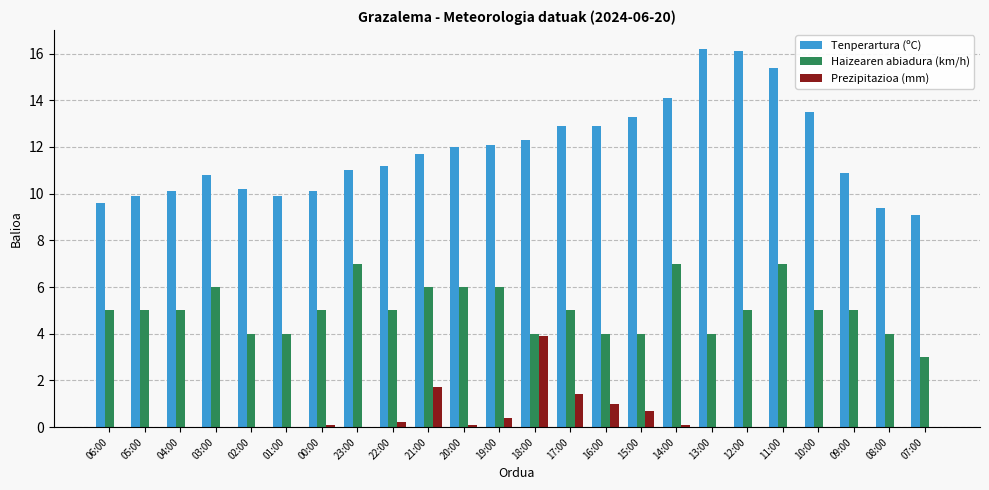

What is the maximum value shown in the chart?

16.2